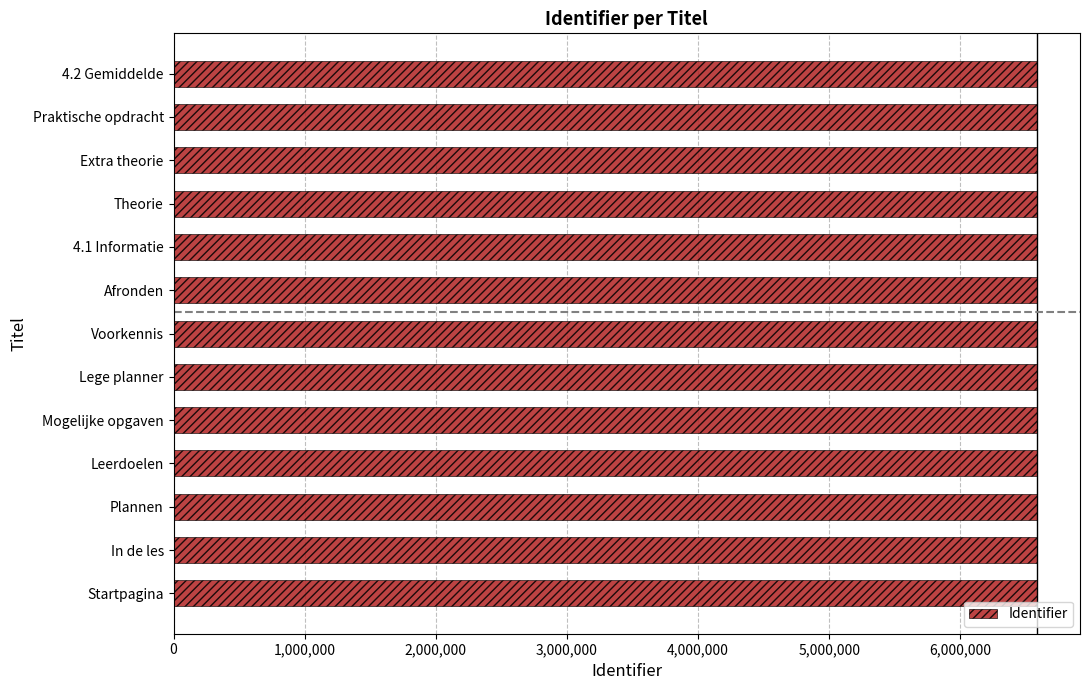

Approximately how many times larger is the value at In de les compared to Praktische opdracht?

1.0